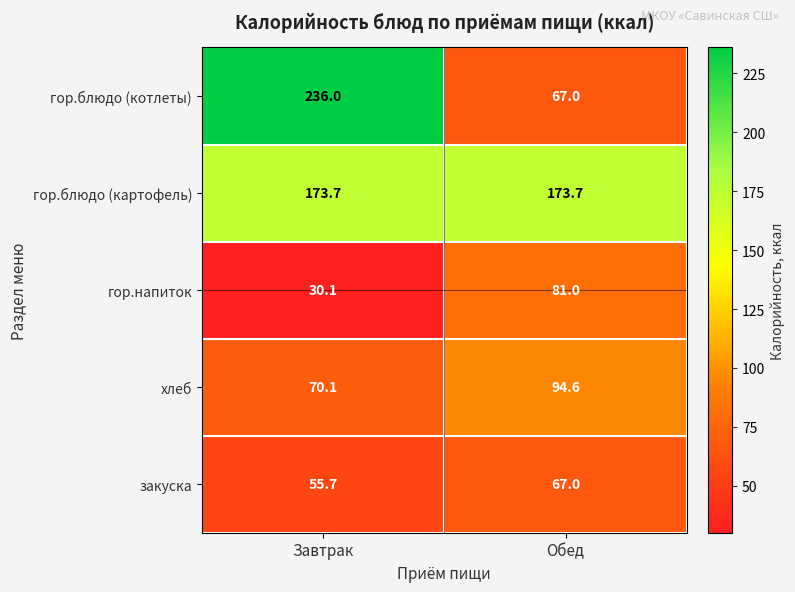

The гор.напиток series shows 26.9 at Обед. True or false?

False